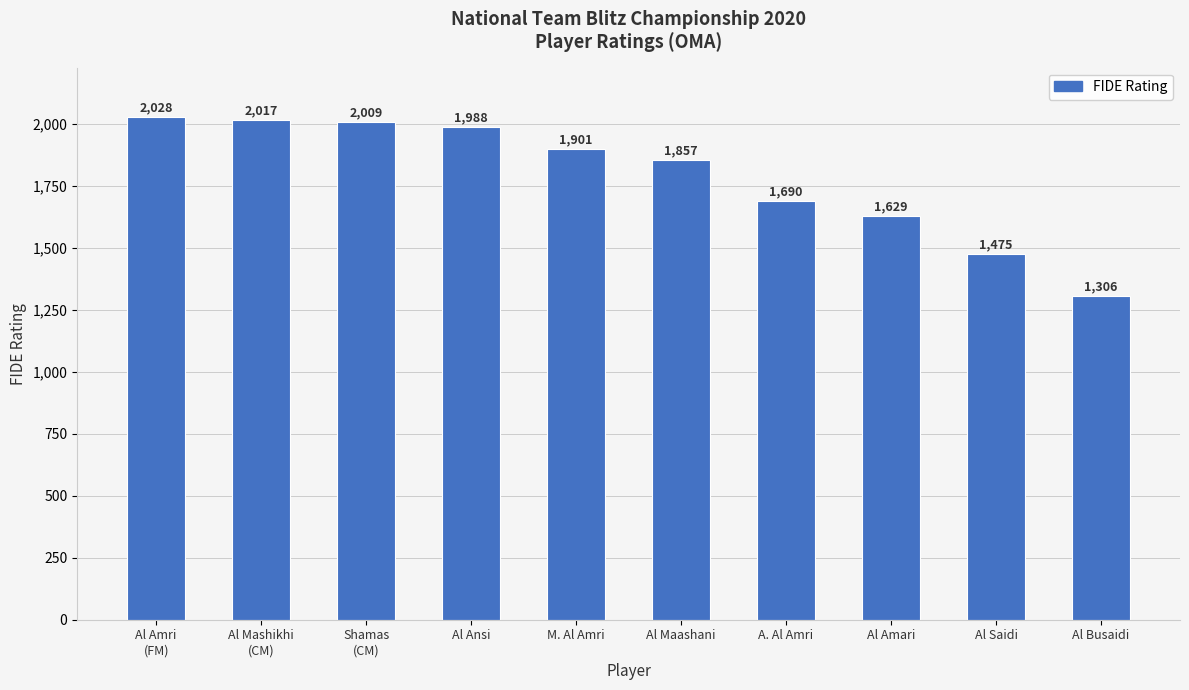

Approximately how many times larger is the value at Al Mashikhi
(CM) compared to Al Amri
(FM)?

1.0